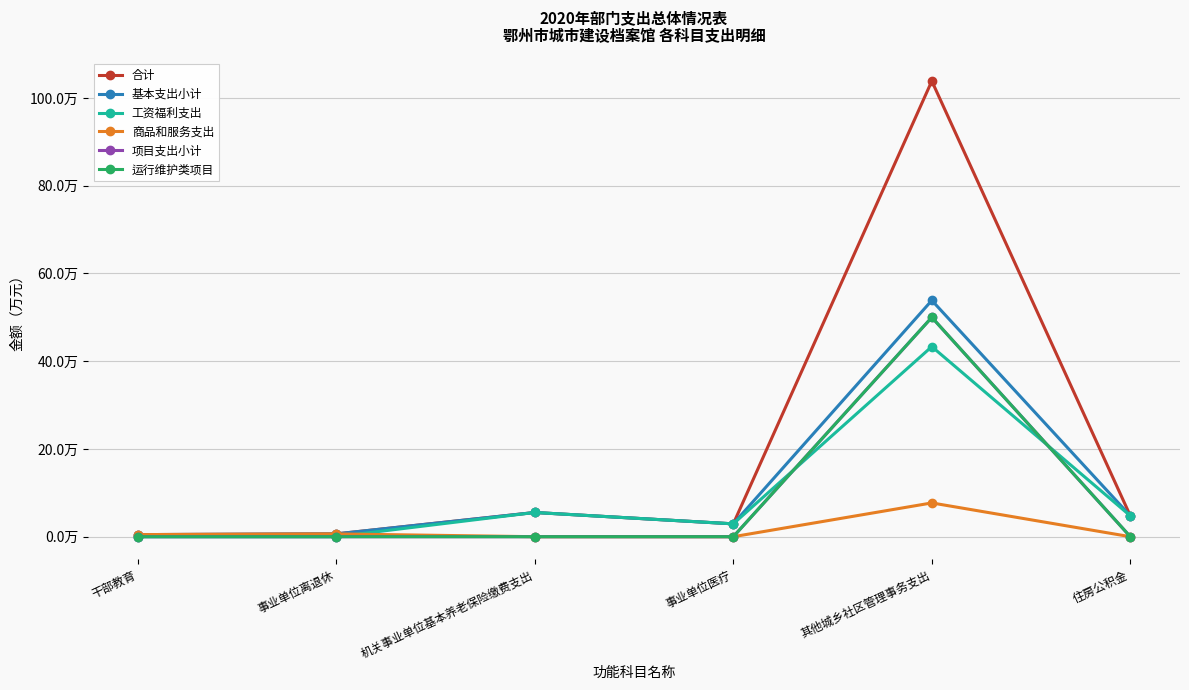

Which label corresponds to the smallest value in the chart?

干部教育